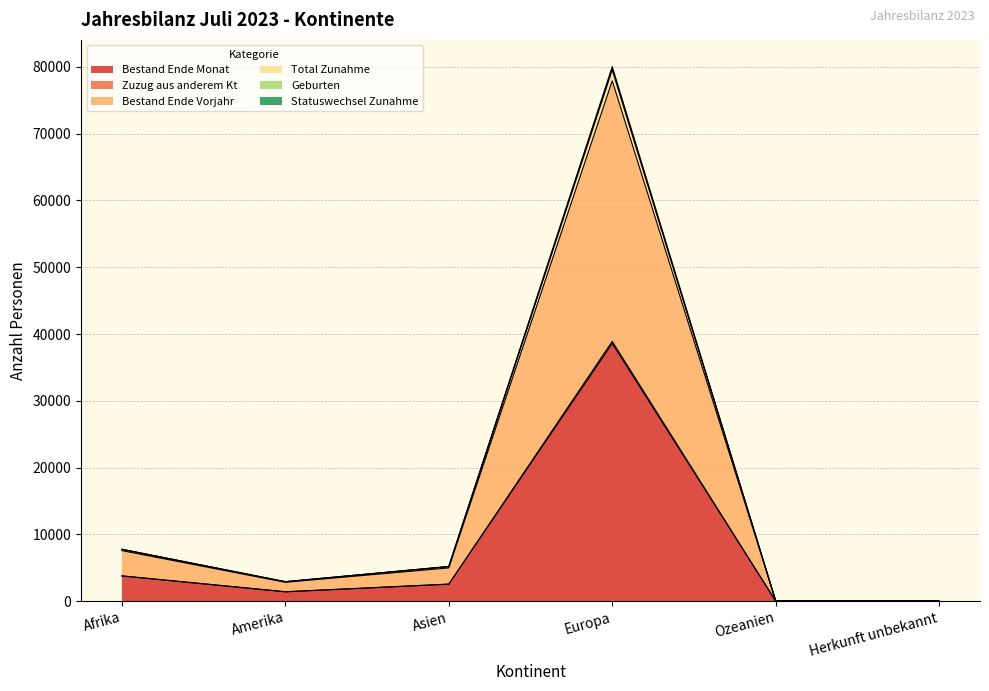

Reading left to right, transcribe all the data shown in this chart.

Bestand Ende Monat: Afrika=3769	Amerika=1399	Asien=2544	Europa=38588	Ozeanien=23	Herkunft unbekannt=30
Zuzug aus anderem Kt: Afrika=7568	Amerika=2825	Asien=4979	Europa=77901	Ozeanien=48	Herkunft unbekannt=60
Bestand Ende Vorjahr: Afrika=7739	Amerika=2903	Asien=5160	Europa=79559	Ozeanien=50	Herkunft unbekannt=61
Total Zunahme: Afrika=3798	Amerika=1414	Asien=2557	Europa=38900	Ozeanien=24	Herkunft unbekannt=30
Geburten: Afrika=7762	Amerika=2907	Asien=5184	Europa=79760	Ozeanien=50	Herkunft unbekannt=61
Statuswechsel Zunahme: Afrika=7782	Amerika=2925	Asien=5204	Europa=80037	Ozeanien=50	Herkunft unbekannt=61